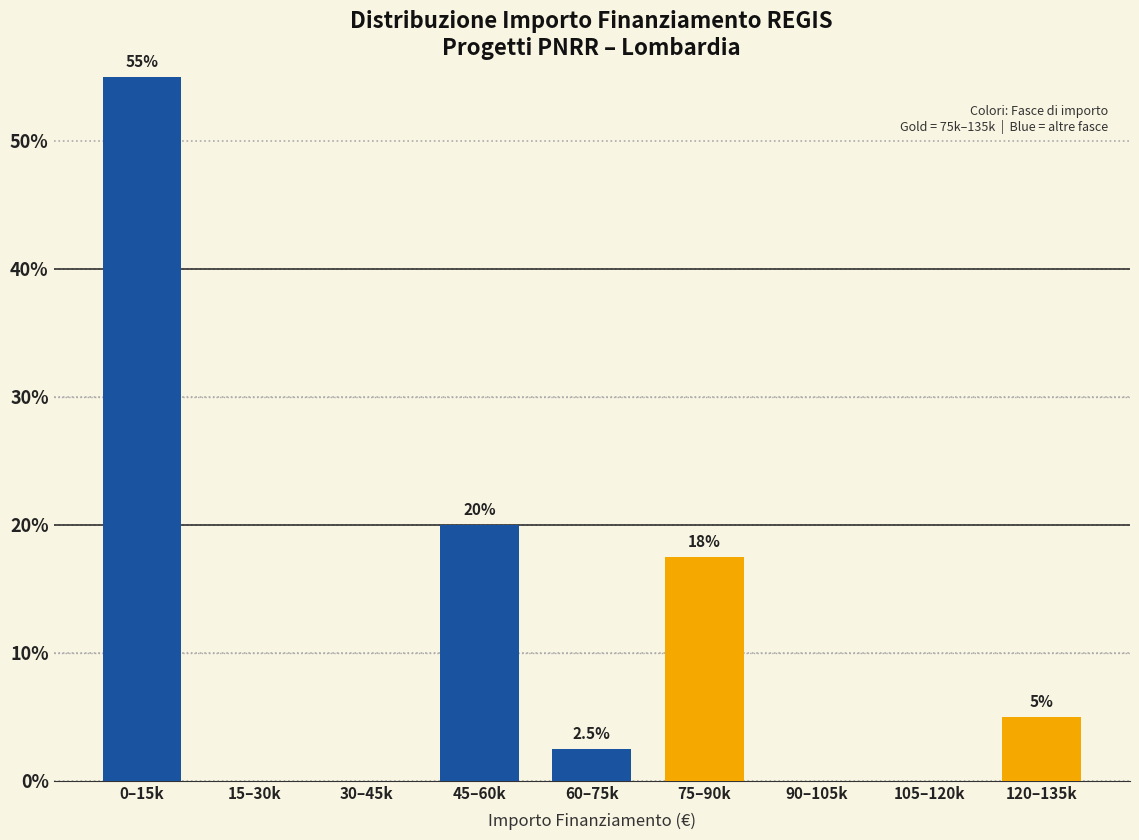

Reading left to right, extract all data points from this chart.

0–15k=55.0	15–30k=0.0	30–45k=0.0	45–60k=20.0	60–75k=2.5	75–90k=17.5	90–105k=0.0	105–120k=0.0	120–135k=5.0